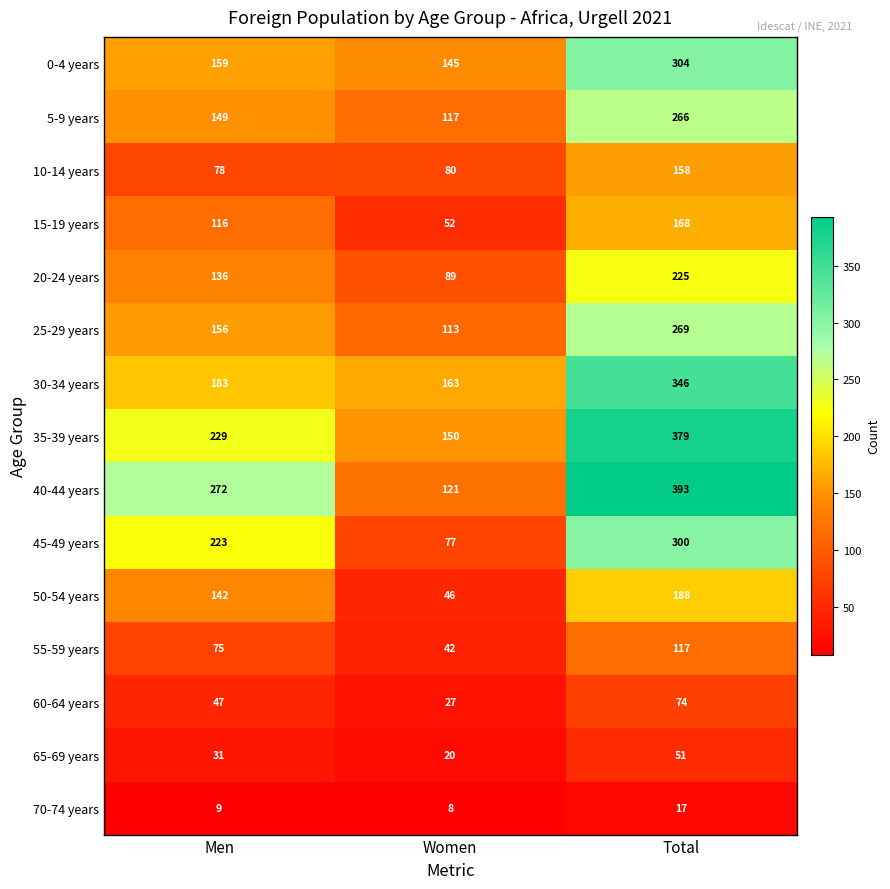

Which series has the widest spread of values?

40-44 years